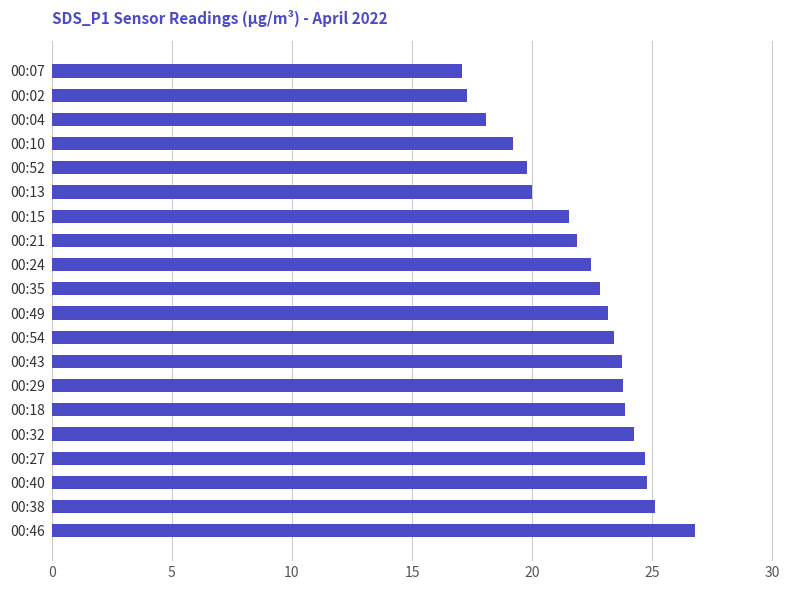

The chart shows a value of 13.8 at 00:18. True or false?

False